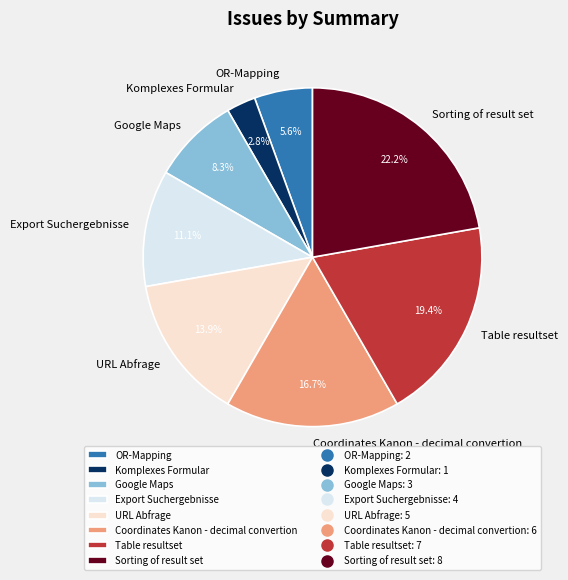

What percentage is the Sorting of result set slice, to the nearest percent?

22%